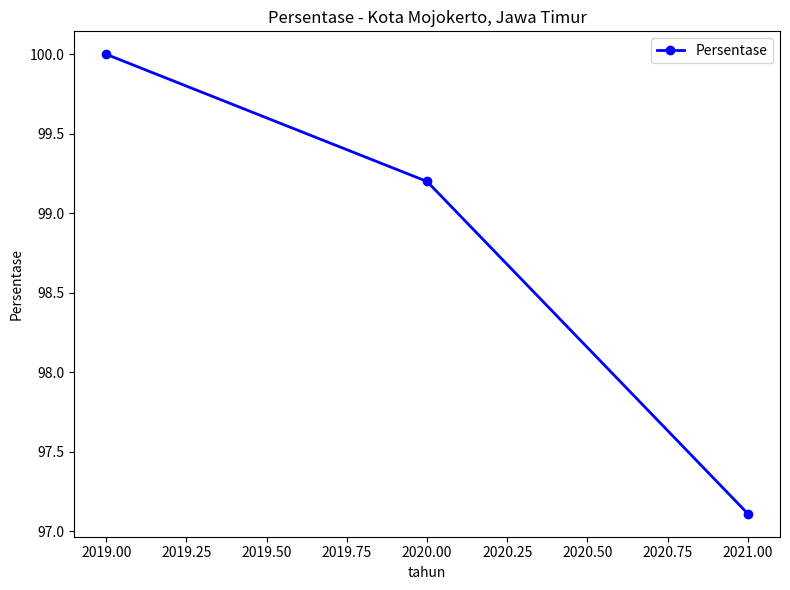

How many series are shown in this chart?

1